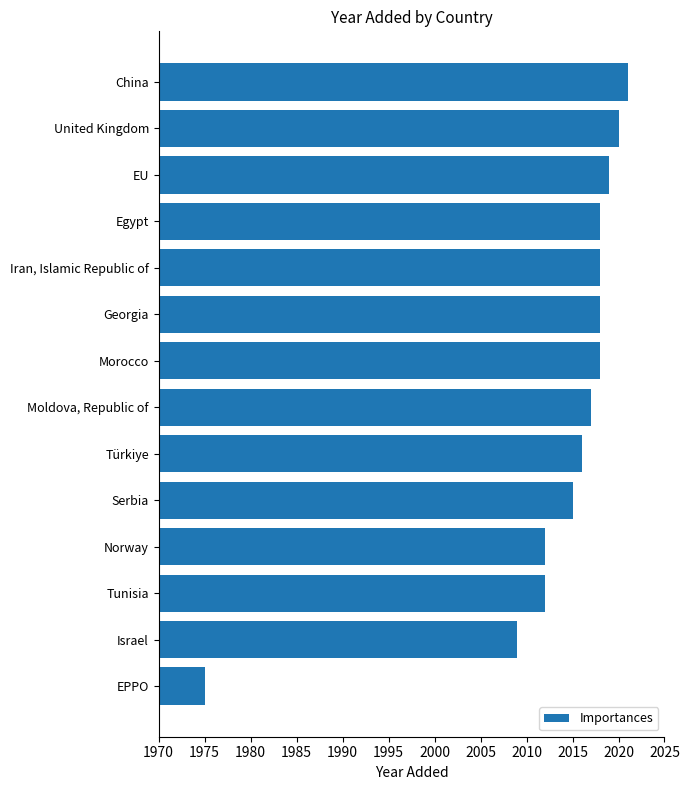

How many categories are shown in the chart?

14